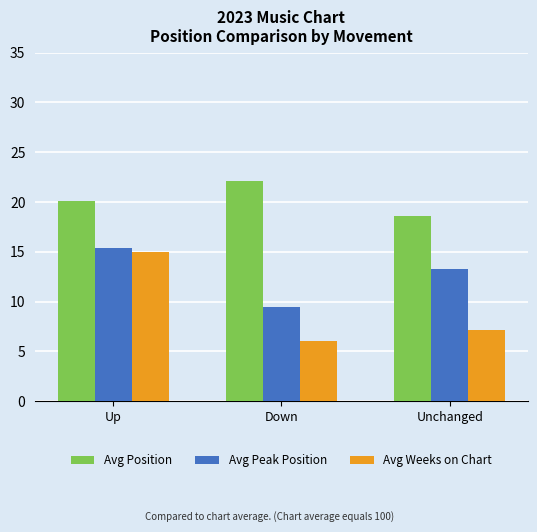

At which label does Avg Position first exceed 20?

Up